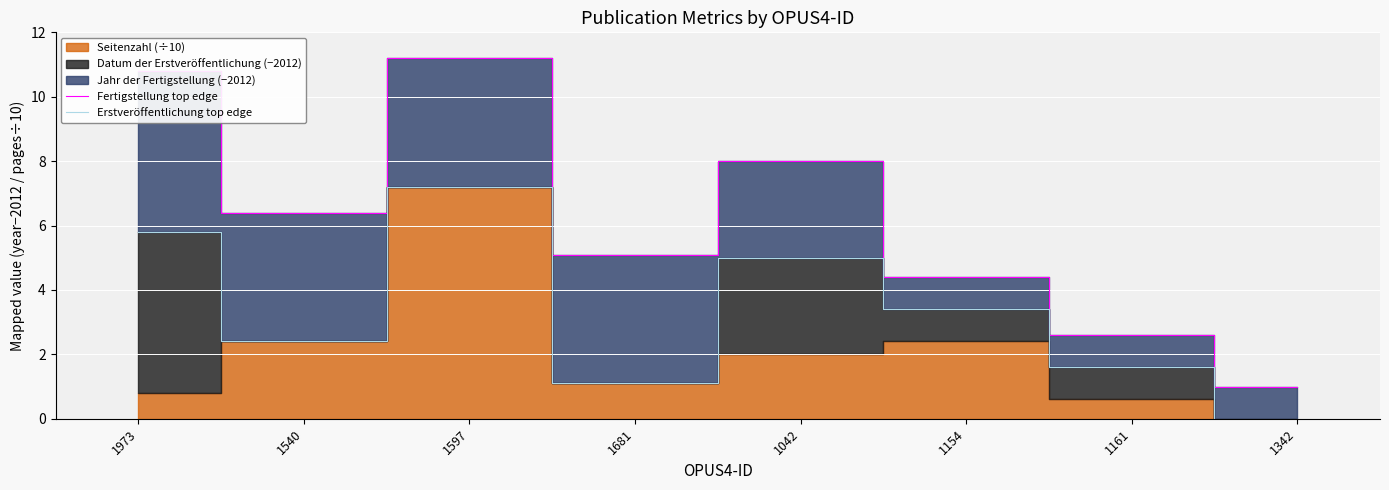

True or false: Erstveröffentlichung top edge and Fertigstellung top edge intersect in this chart.

False